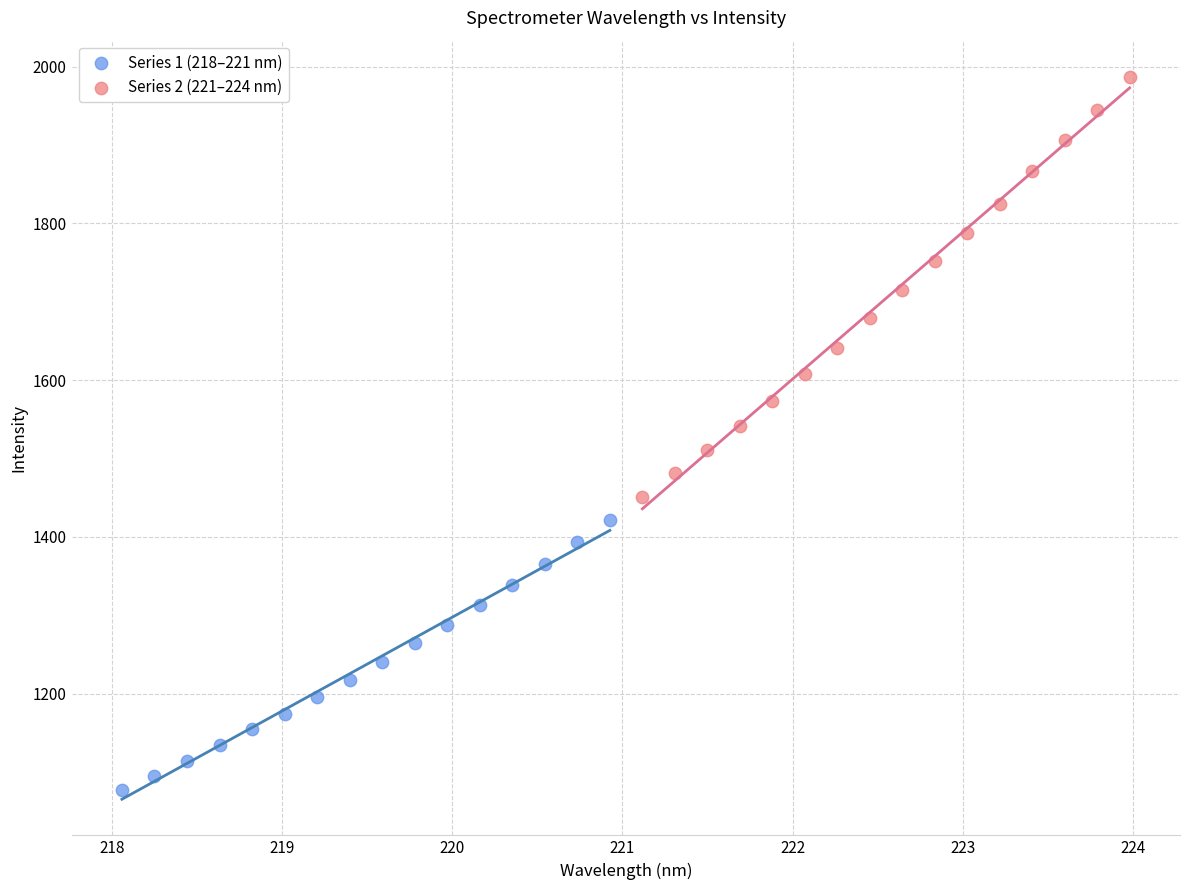

Which series has the largest Y range (max minus min)?

Series 2 (221–224 nm)